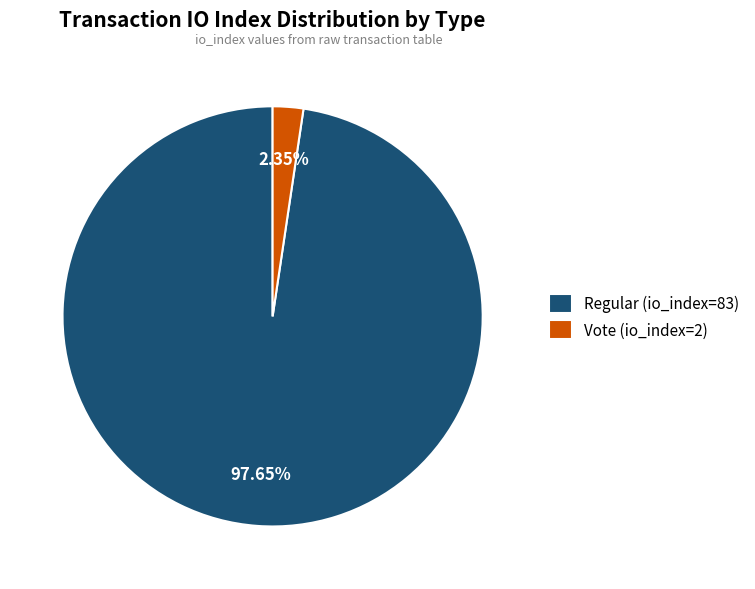

Which slice is the largest?

Regular (io_index=83)